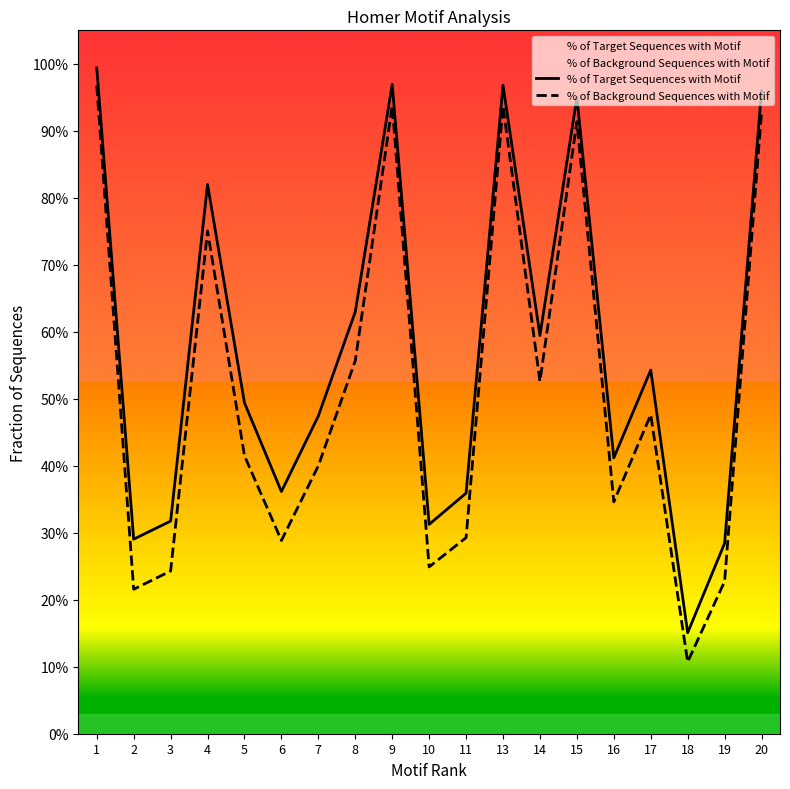

At how many categories does at least one series exceed 0?

19